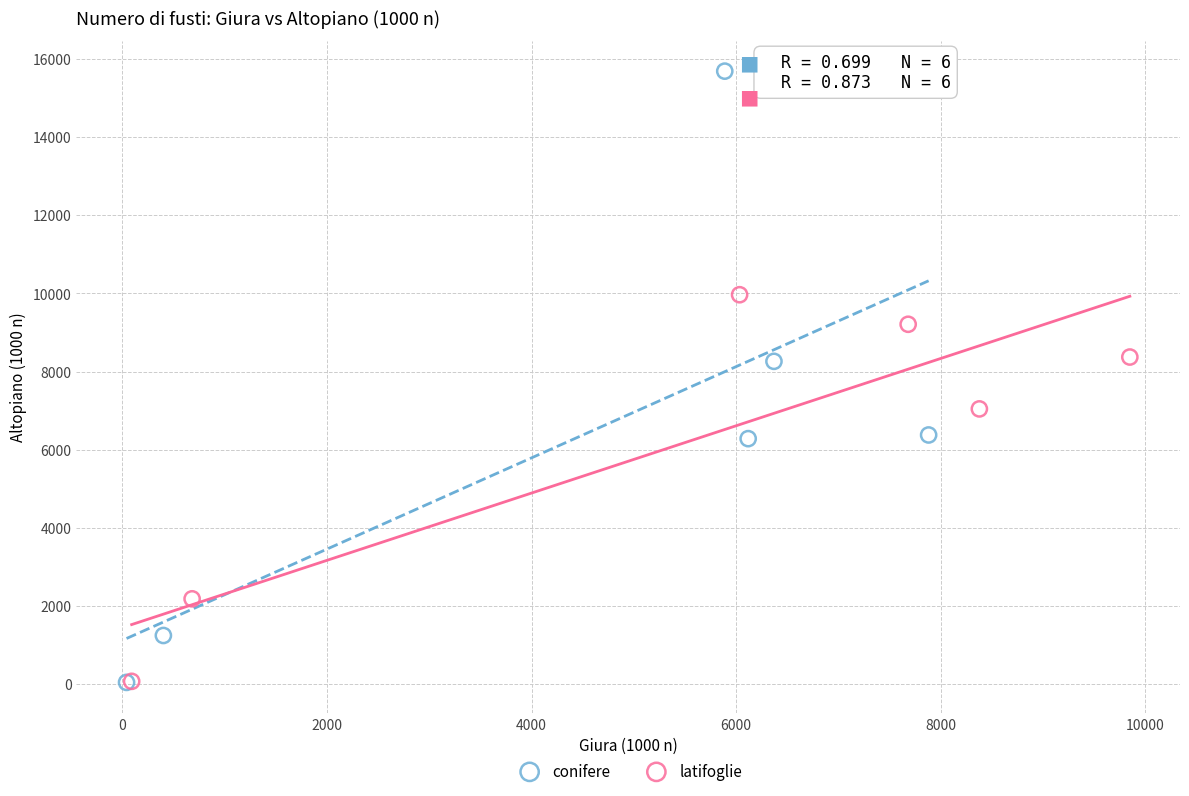

Which series has the largest Y range (max minus min)?

conifere